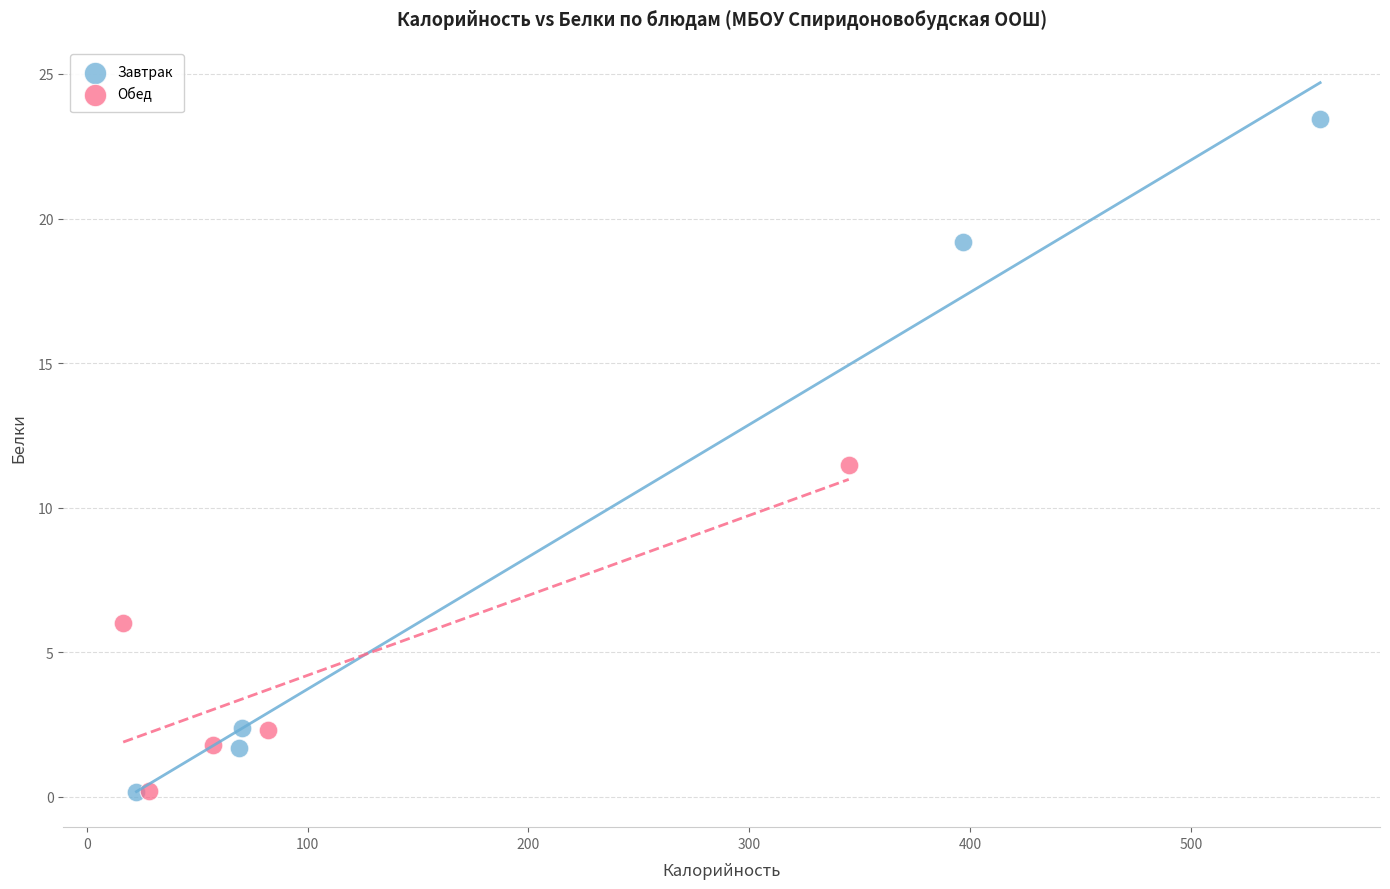

Which series has the largest Y range (max minus min)?

Завтрак